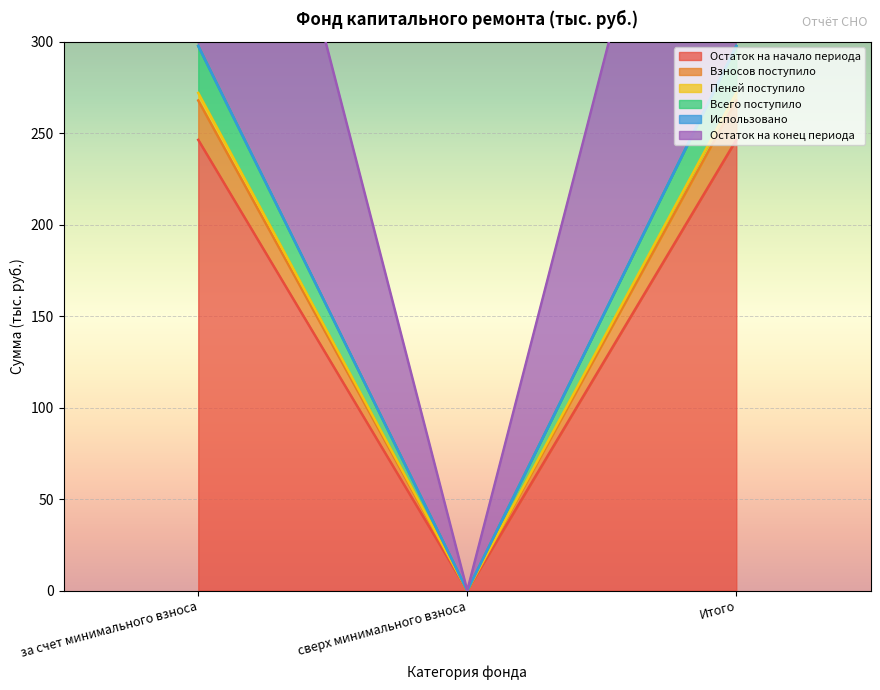

List the labels in order of Всего поступило value, smallest first.

сверх минимального взноса, за счет минимального взноса, Итого